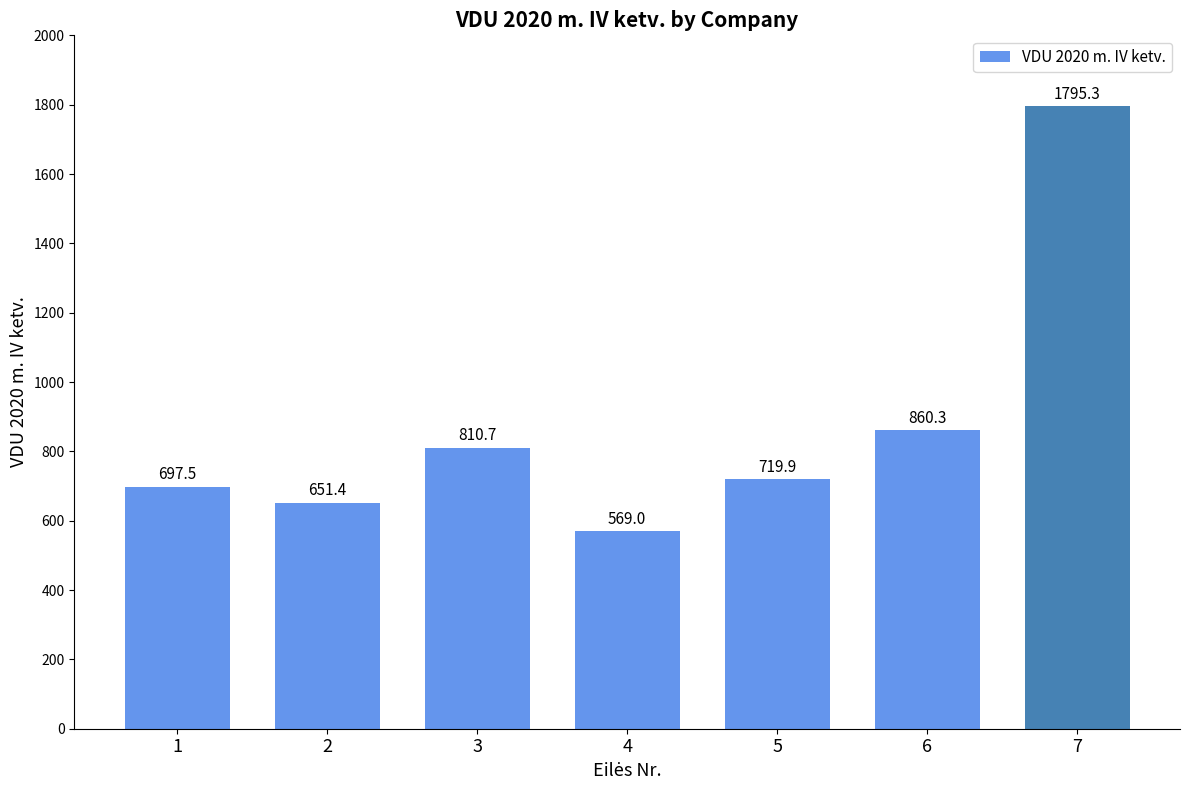

The value at 4 is 212.0. True or false?

False